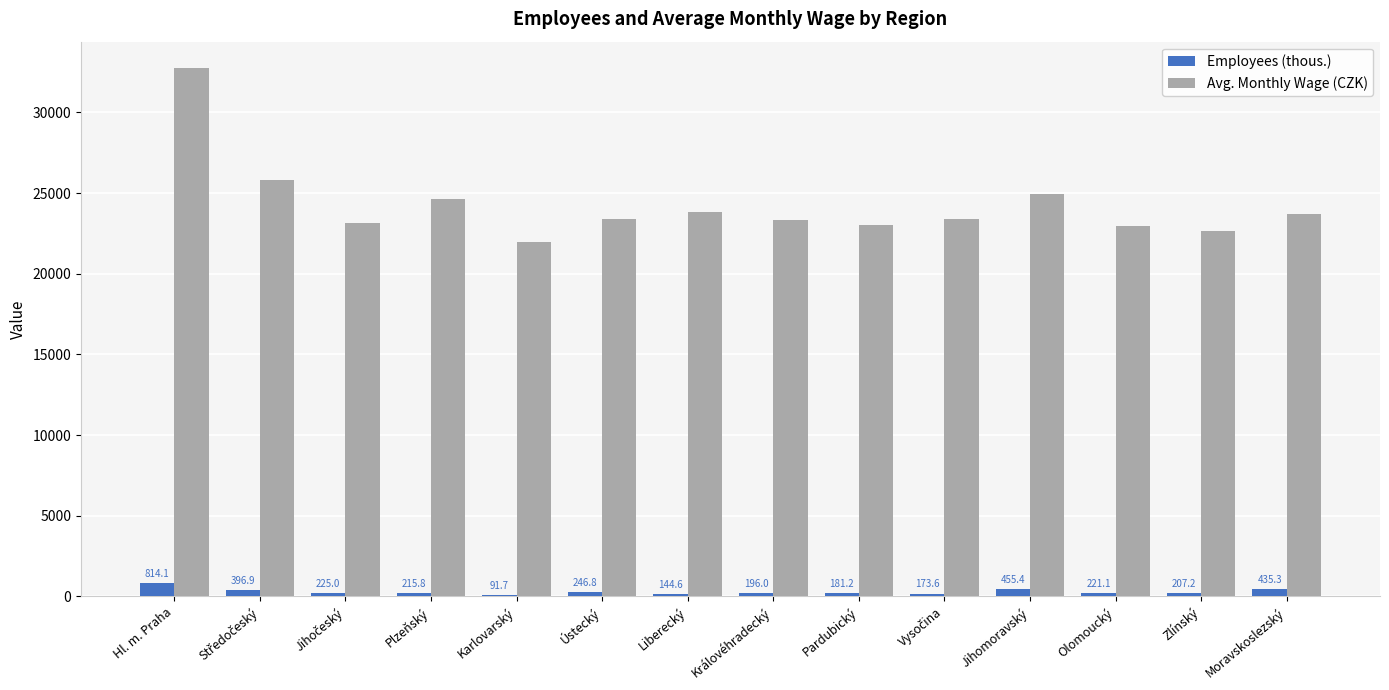

Which series has the largest range (max minus min)?

Avg. Monthly Wage (CZK)